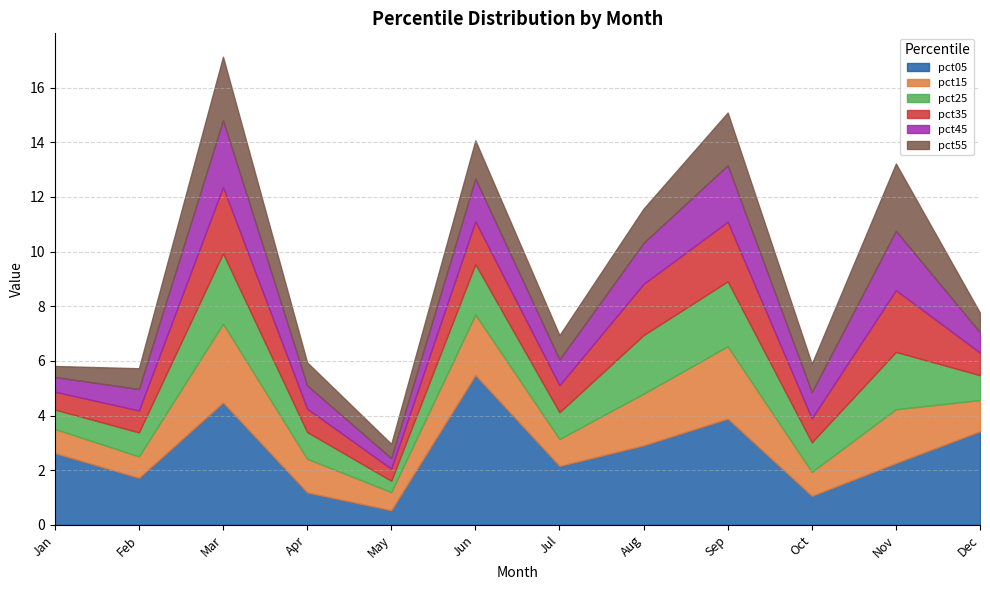

The pct25 series shows 2.6 at Mar. True or false?

True